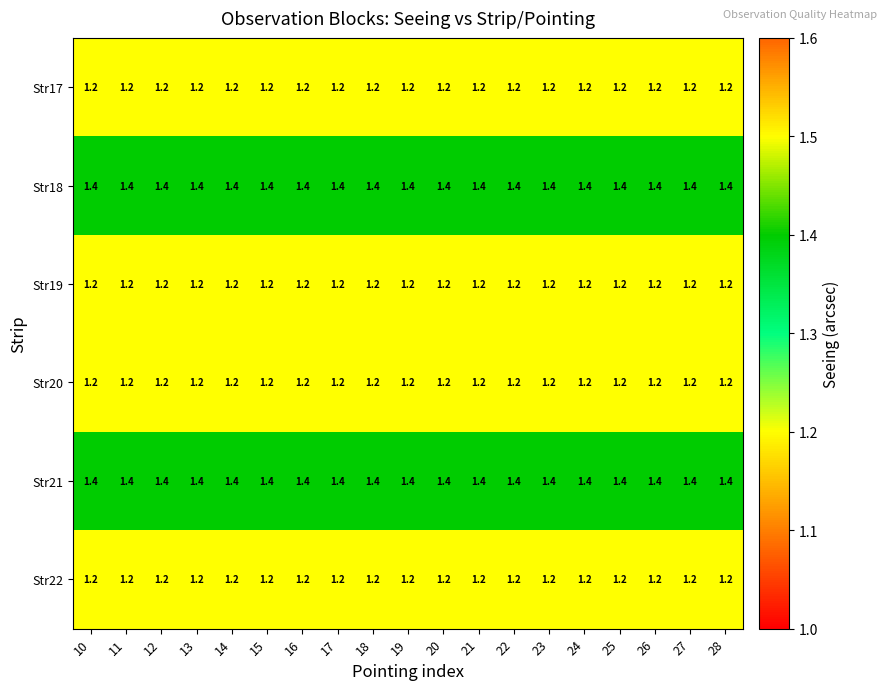

What is the approximate value of Str22 at 14?

1.2